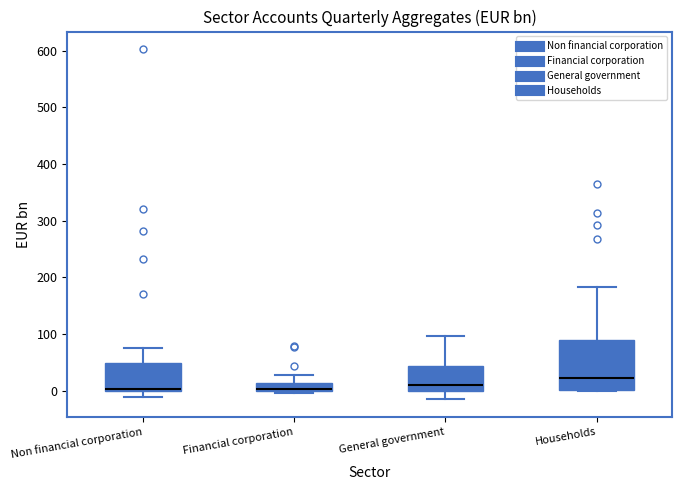

Which box's median line is the highest?

Households